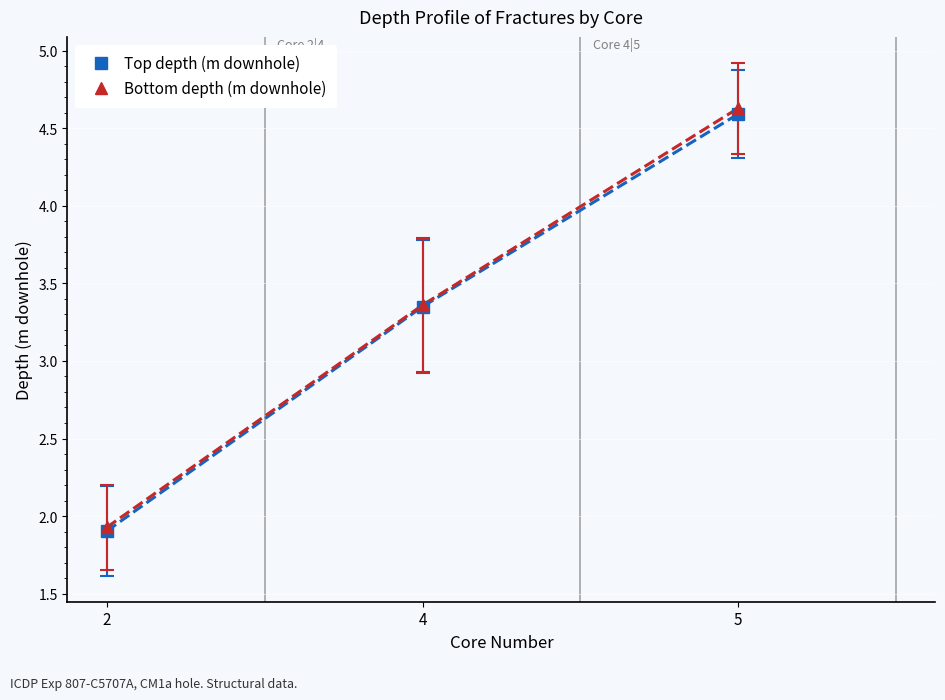

Count the Bottom depth (m downhole) values in the range 1 to 4.

2